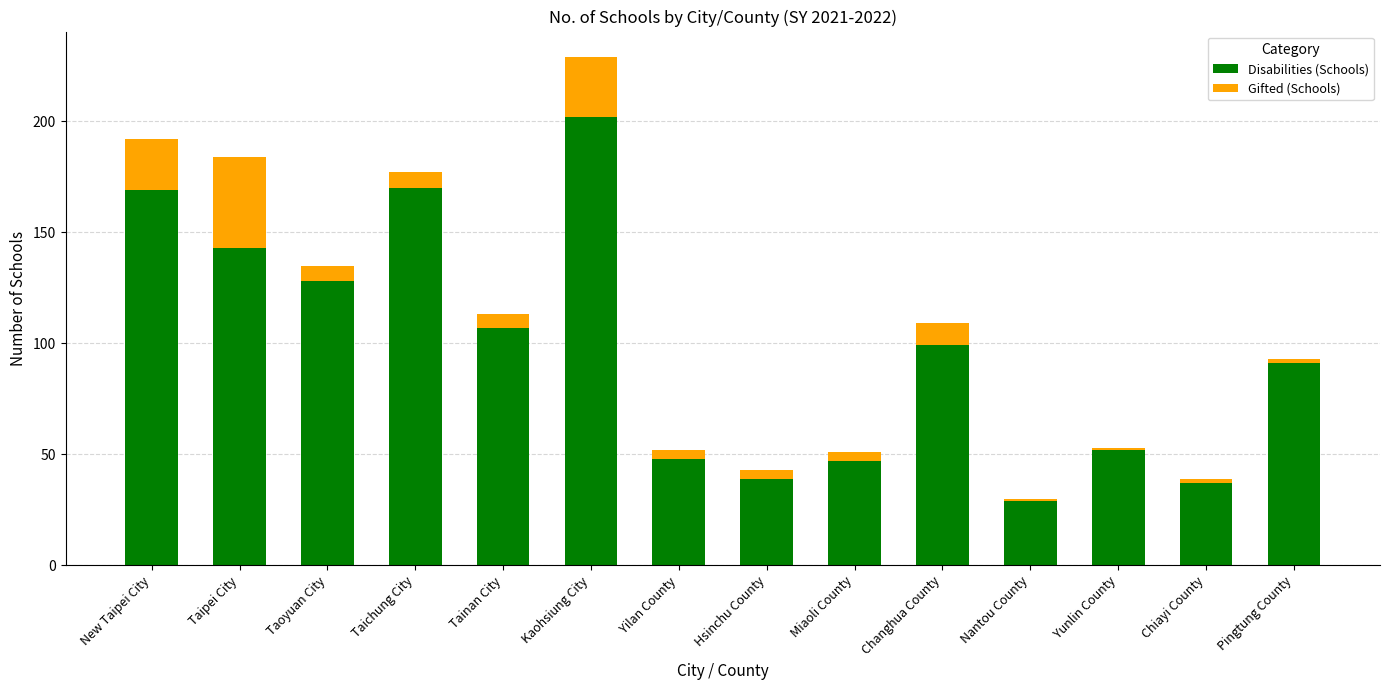

What is the sum of the Disabilities (Schools) values at Miaoli County and Hsinchu County?

86